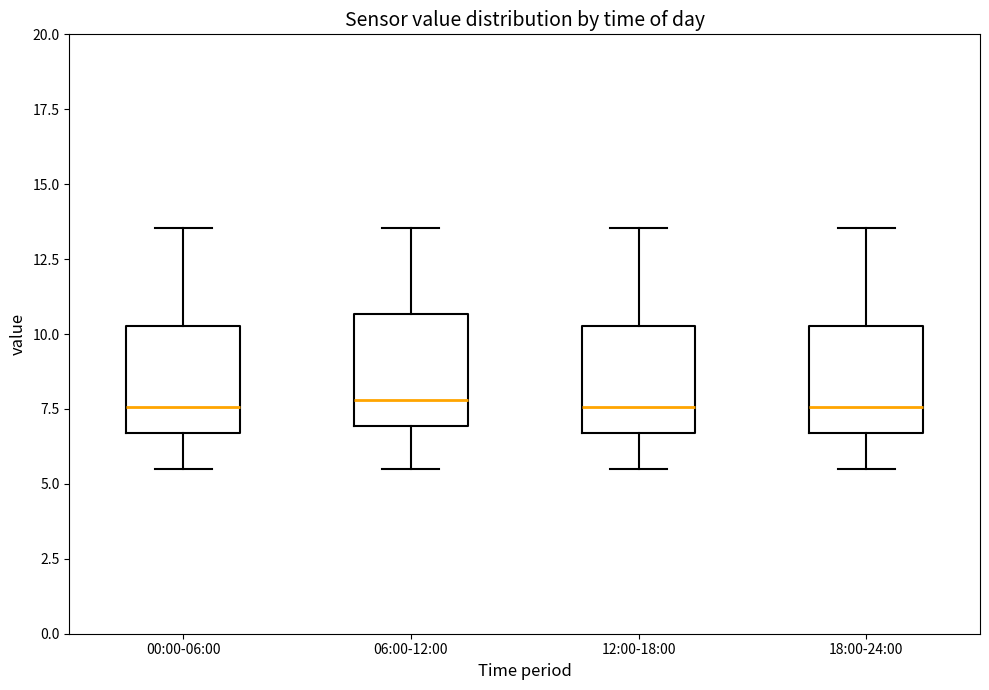

Where is the lower edge of the box for 18:00-24:00 on the y-axis? The values are not printed on the chart, so give them approximately, as read against the axis.

6.5